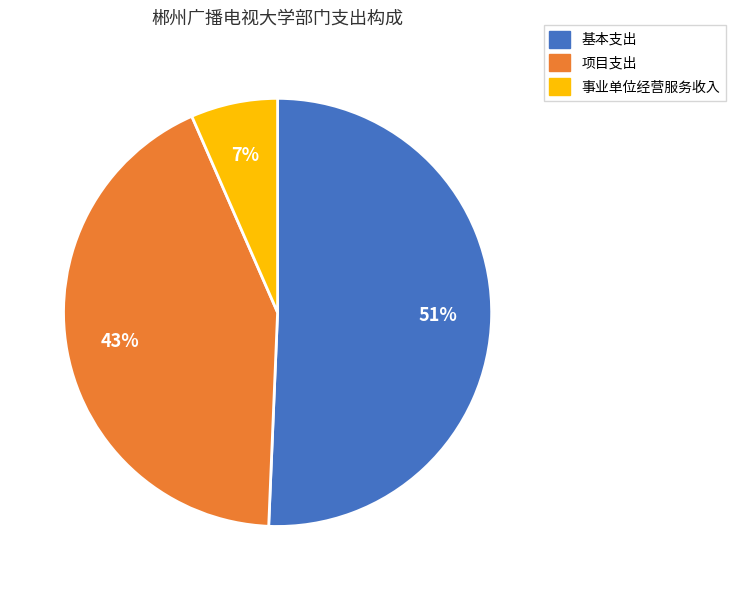

Which category has the smallest portion of the pie?

事业单位经营服务收入